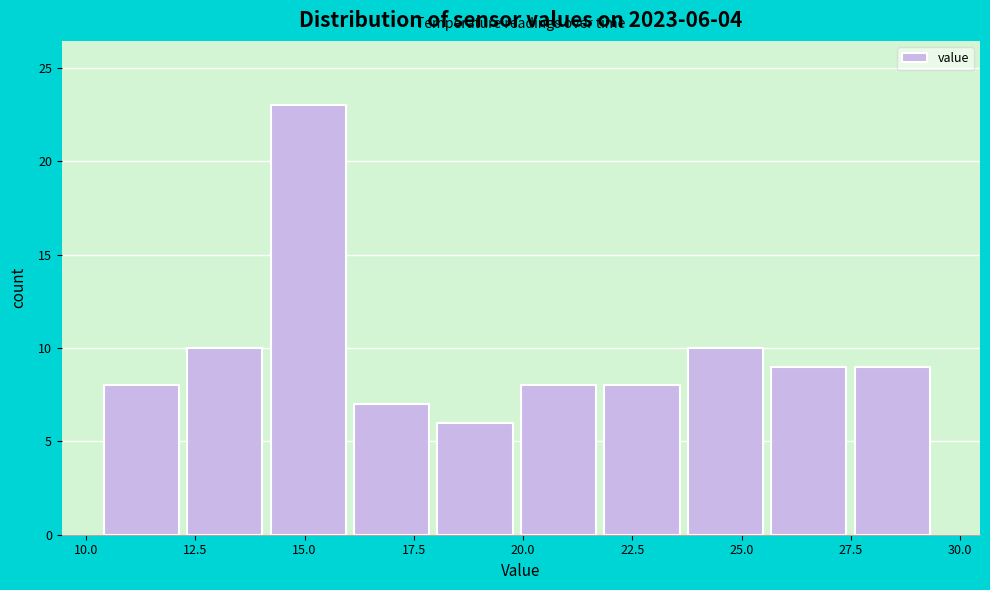

Around what value on the x-axis is the tallest bar? Give the approximate position of its centre, as read against the axis.

15.0